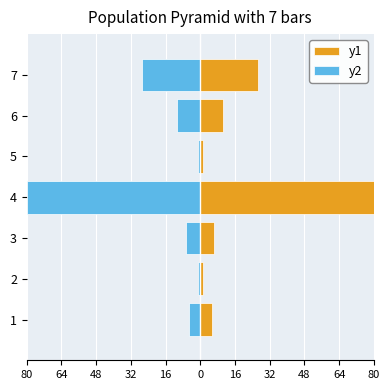

What is the smallest value displayed?

-80.0